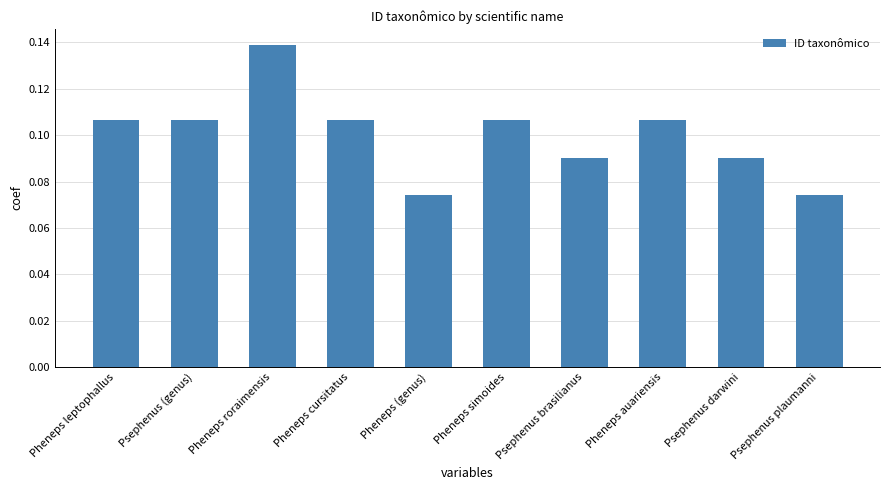

Is it true that the value at Pheneps cursitatus is 0.0?

False